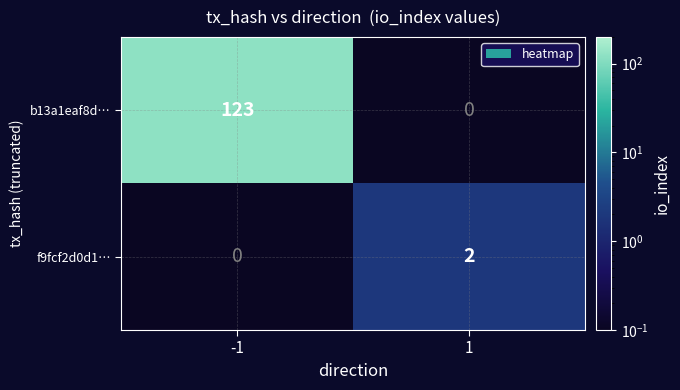

At how many categories does at least one series exceed 84?

1